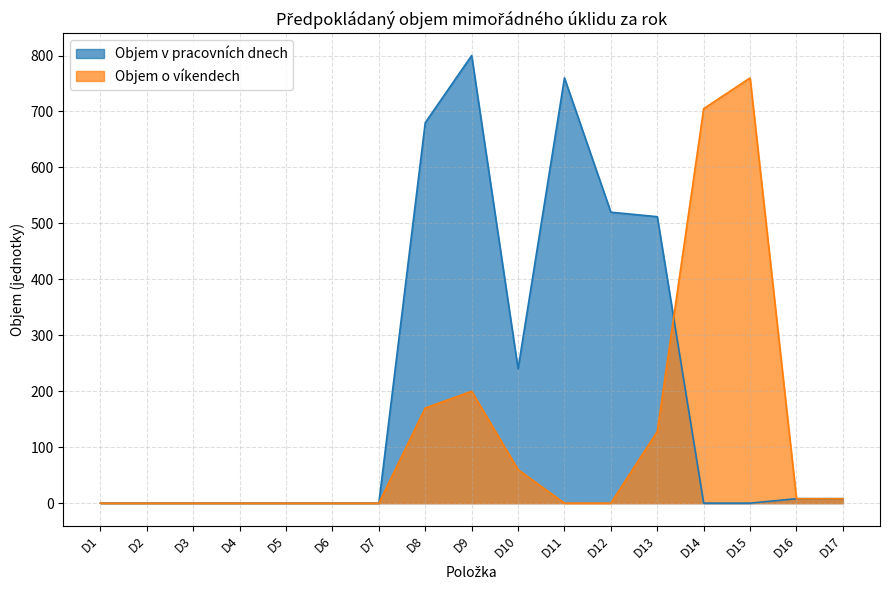

List the series in order of their peak value, lowest first.

Objem o víkendech, Objem v pracovních dnech